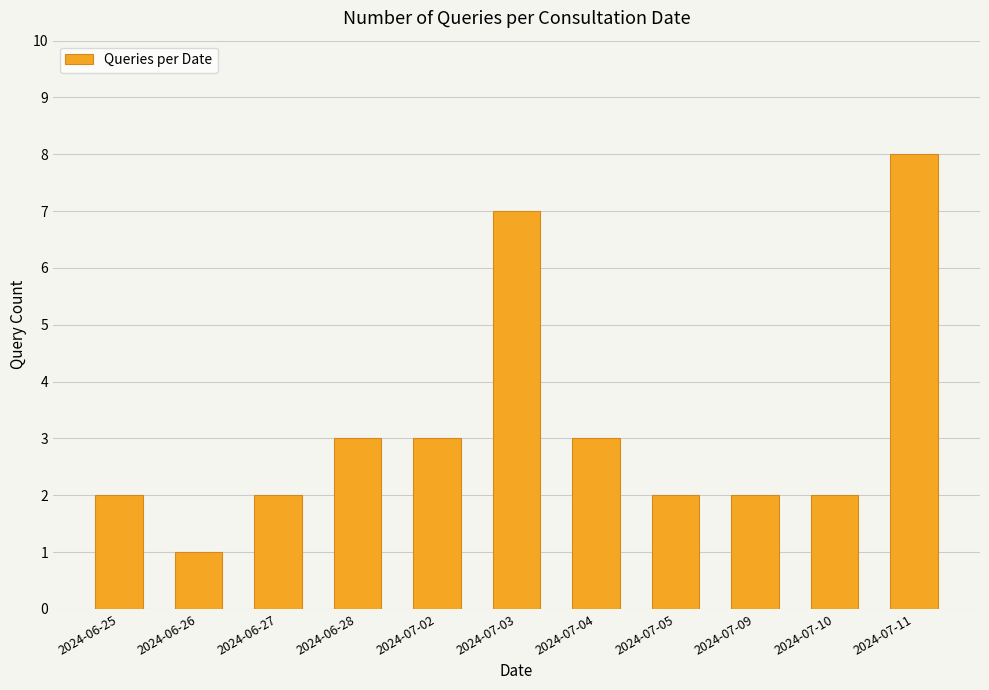

How many bars are there in total?

11